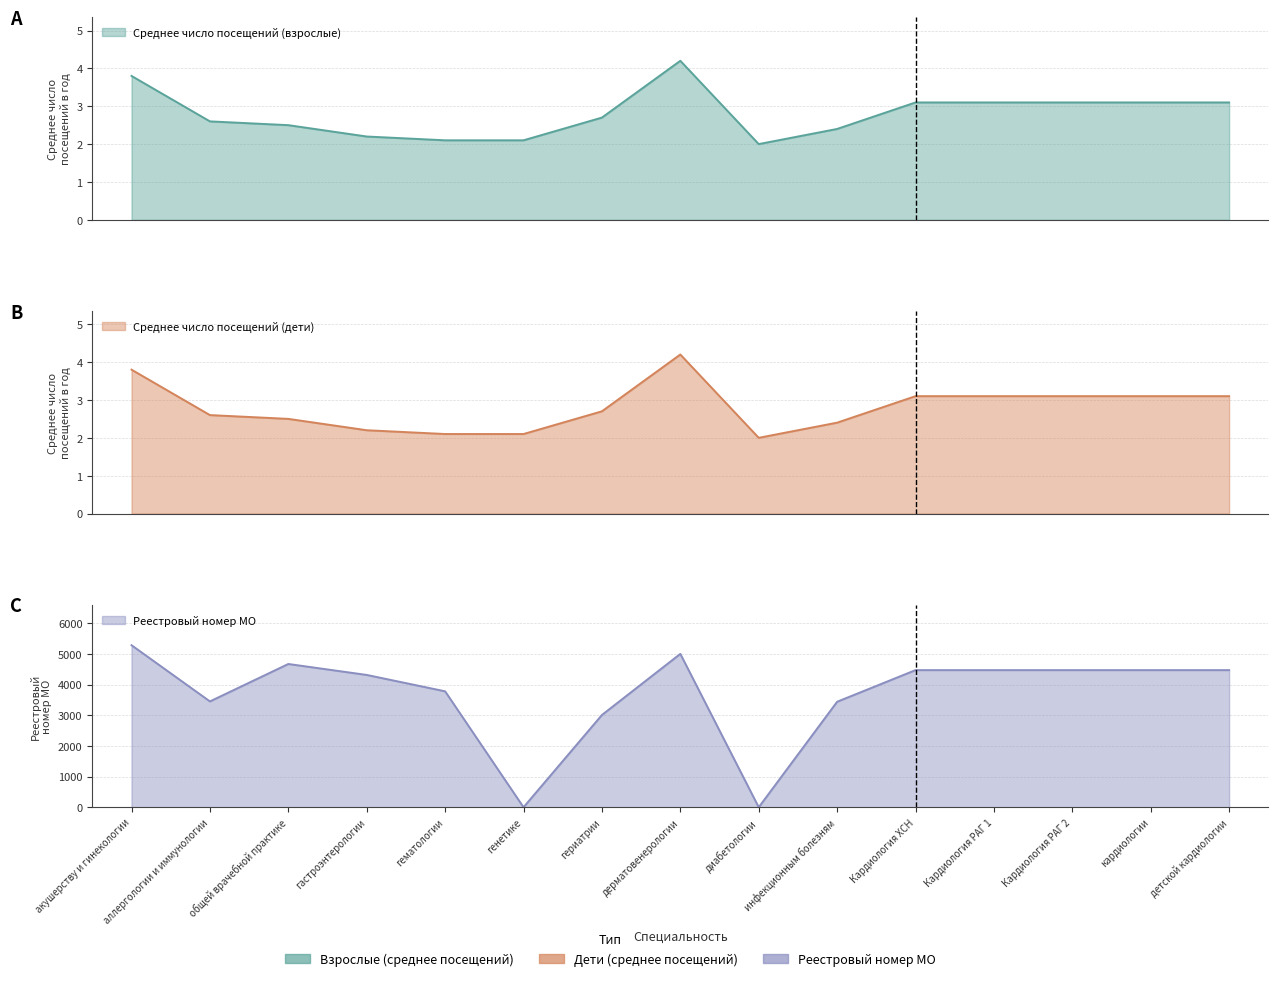

Where is Реестровый номер МО nearest to the value 2641?

гериатрии